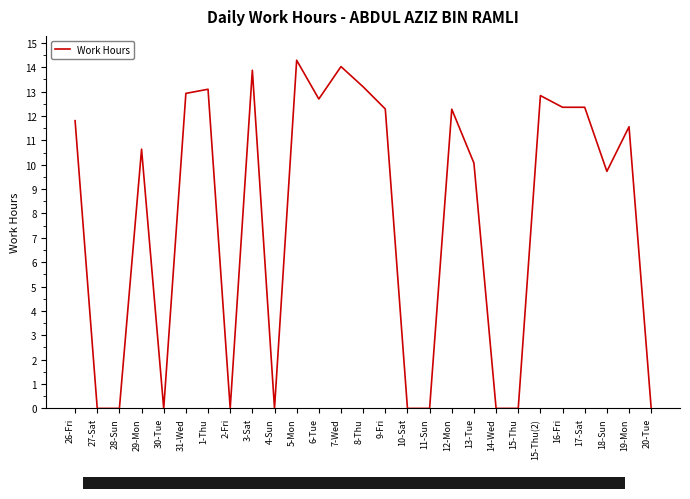

Which has a higher value, 29-Mon or 10-Sat?

29-Mon